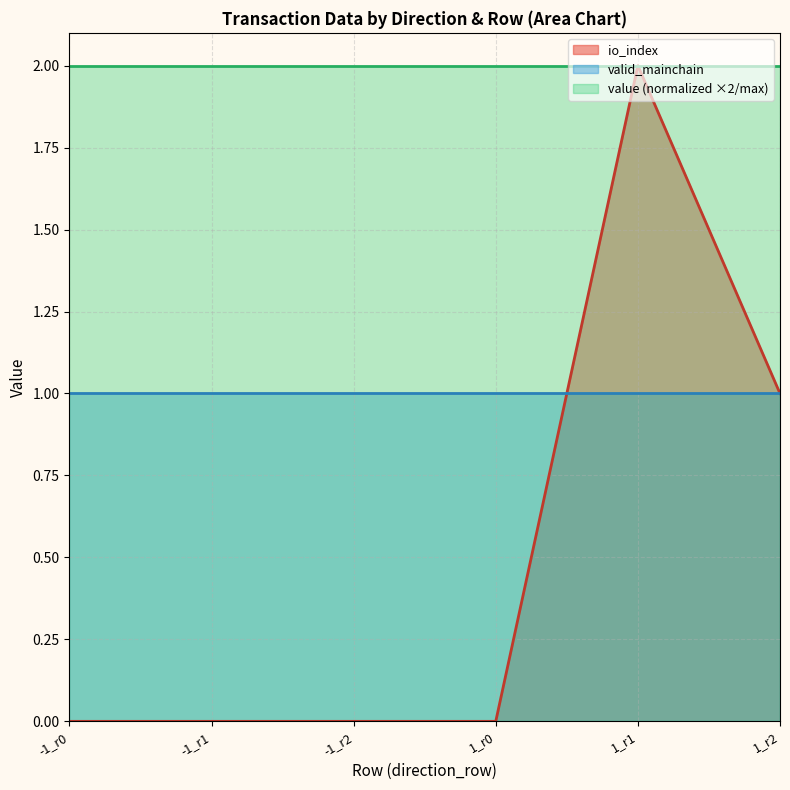

How many series are shown in this chart?

3